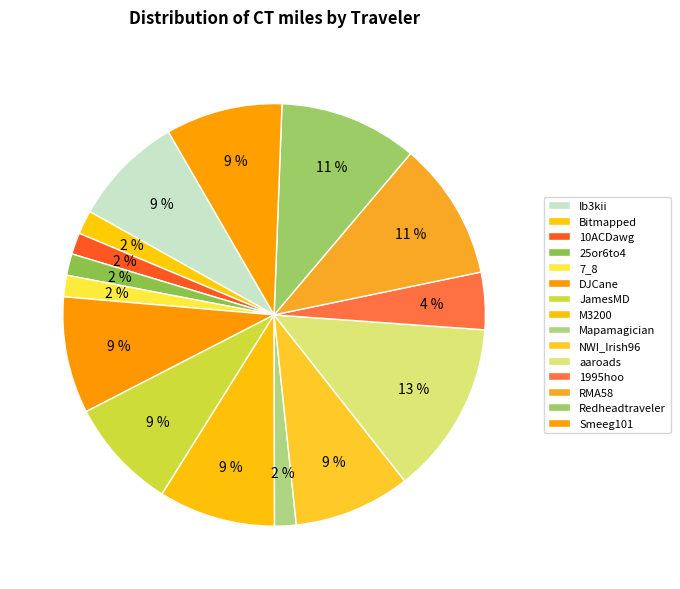

Is Mapamagician the majority of the pie?

No